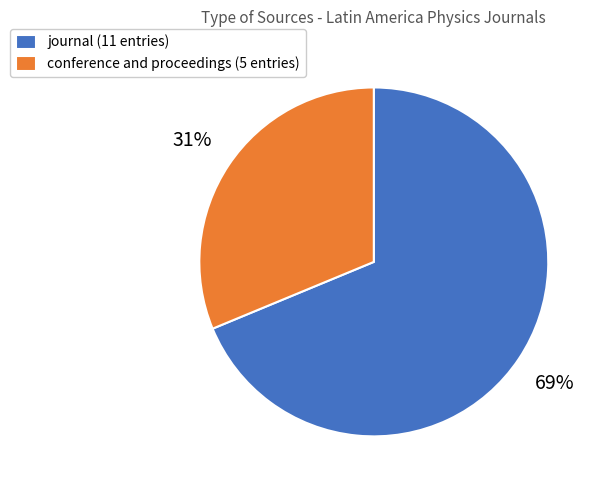

True or false: conference and proceedings accounts for 23% of the total.

False